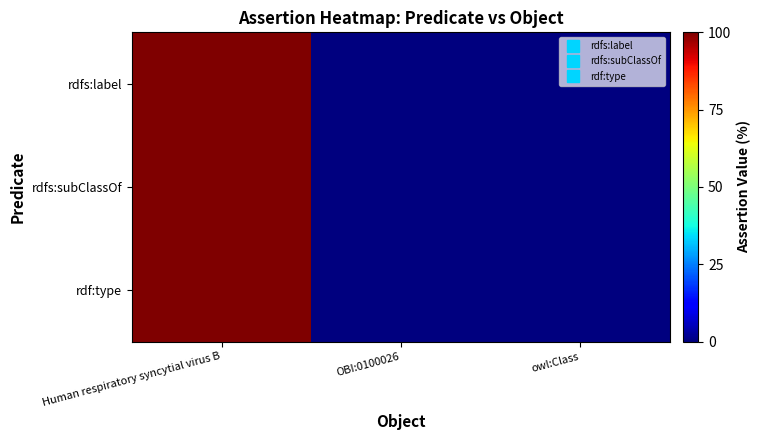

At which category does the chart reach its peak across all series?

Human respiratory syncytial virus B